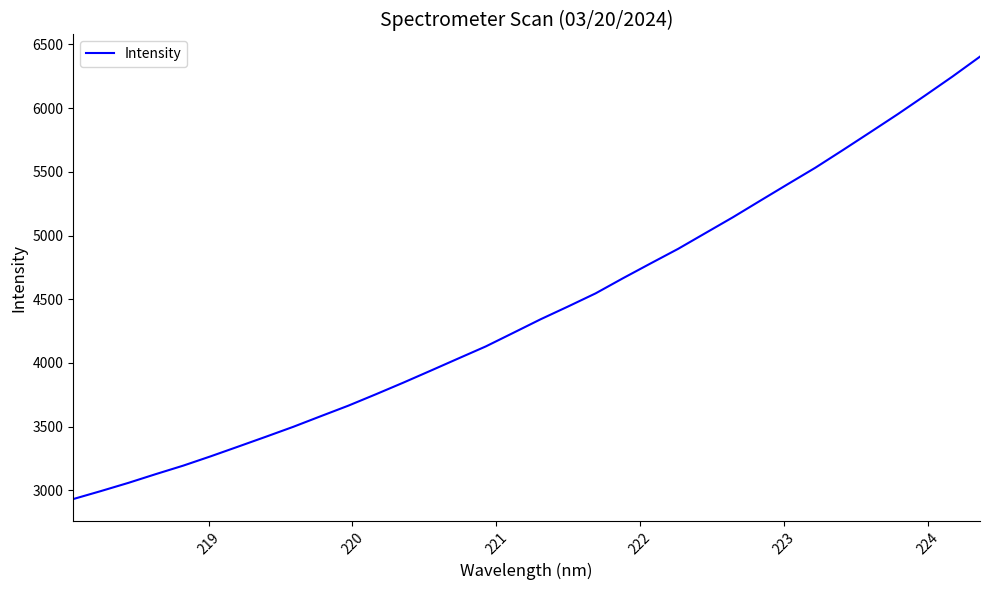

What is the difference between the maximum and minimum values?

3471.4